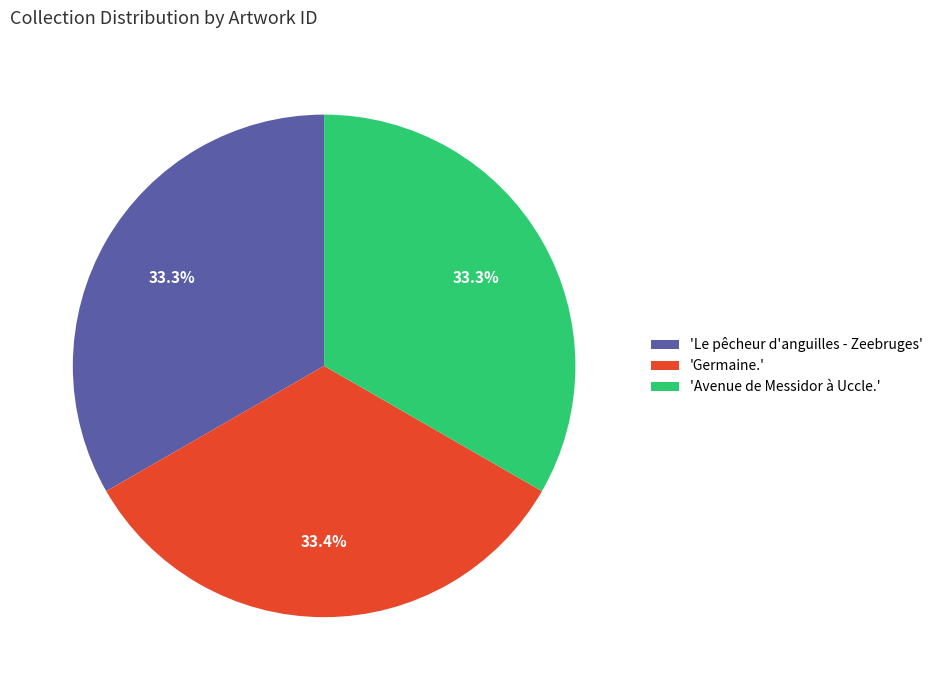

Do 'Avenue de Messidor à Uccle.' and 'Le pêcheur d'anguilles - Zeebruges' together represent more than half of the pie?

Yes